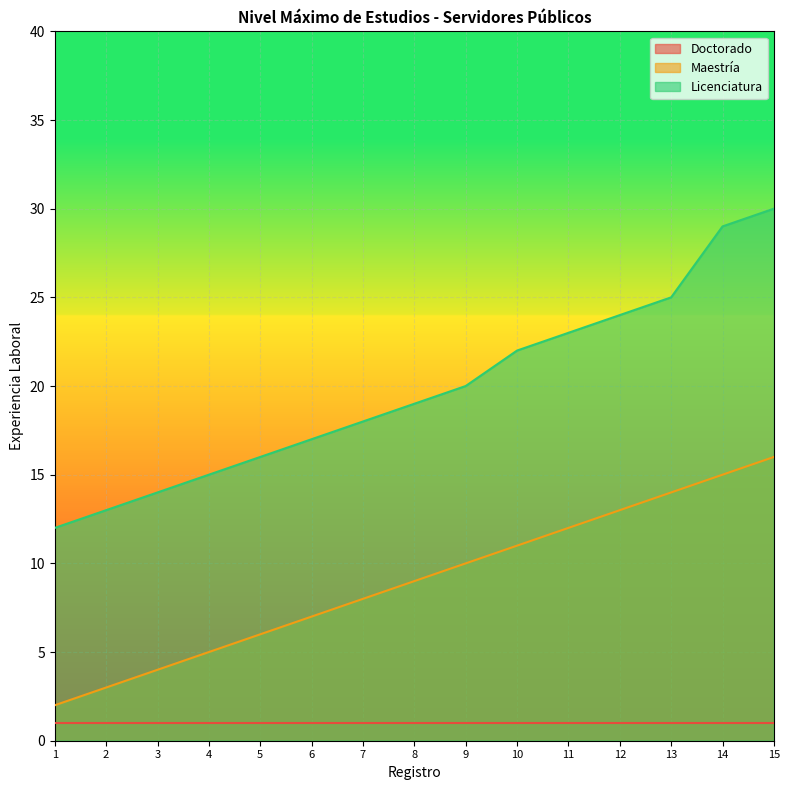

Between 3 and 6, which series saw the biggest shift?

Maestría